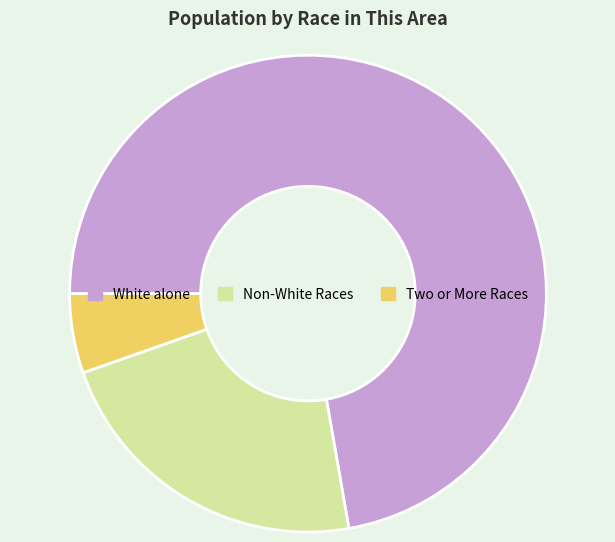

True or false: Non-White Races accounts for 28% of the total.

False